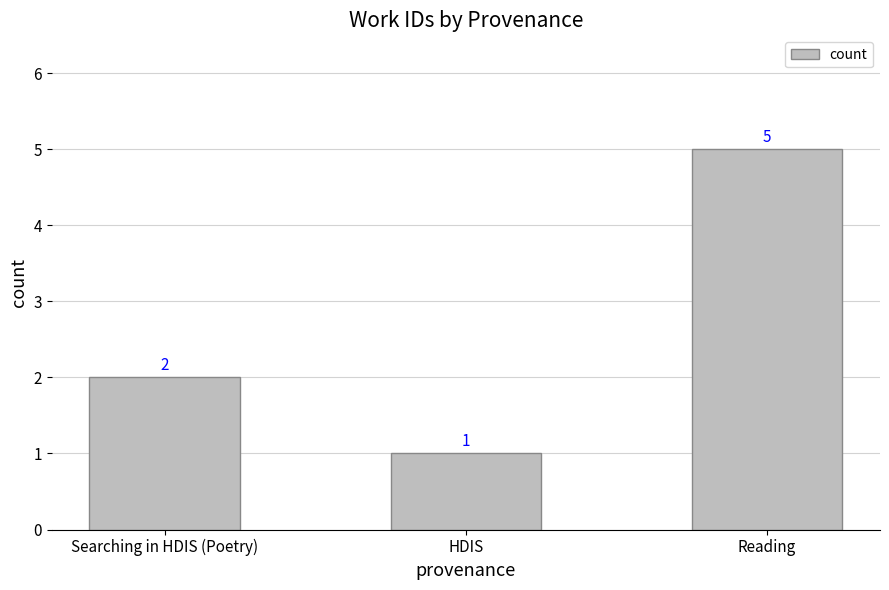

Rank the categories by value from lowest to highest.

HDIS, Searching in HDIS (Poetry), Reading